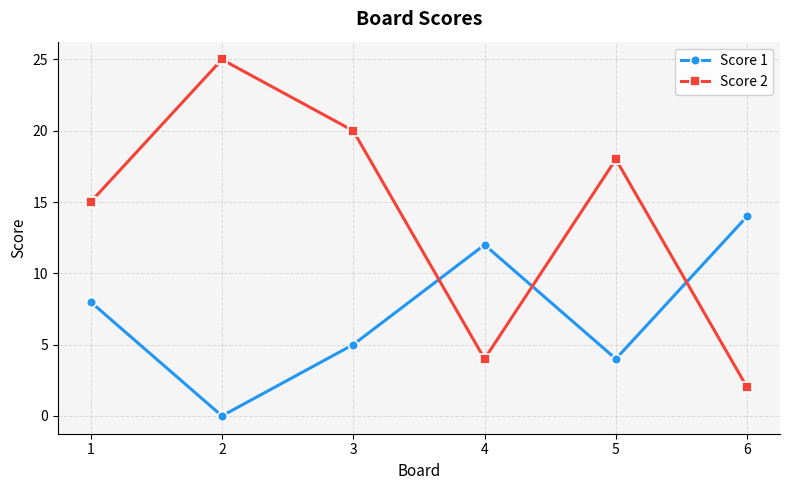

List the series in order of their peak value, lowest first.

Score 1, Score 2